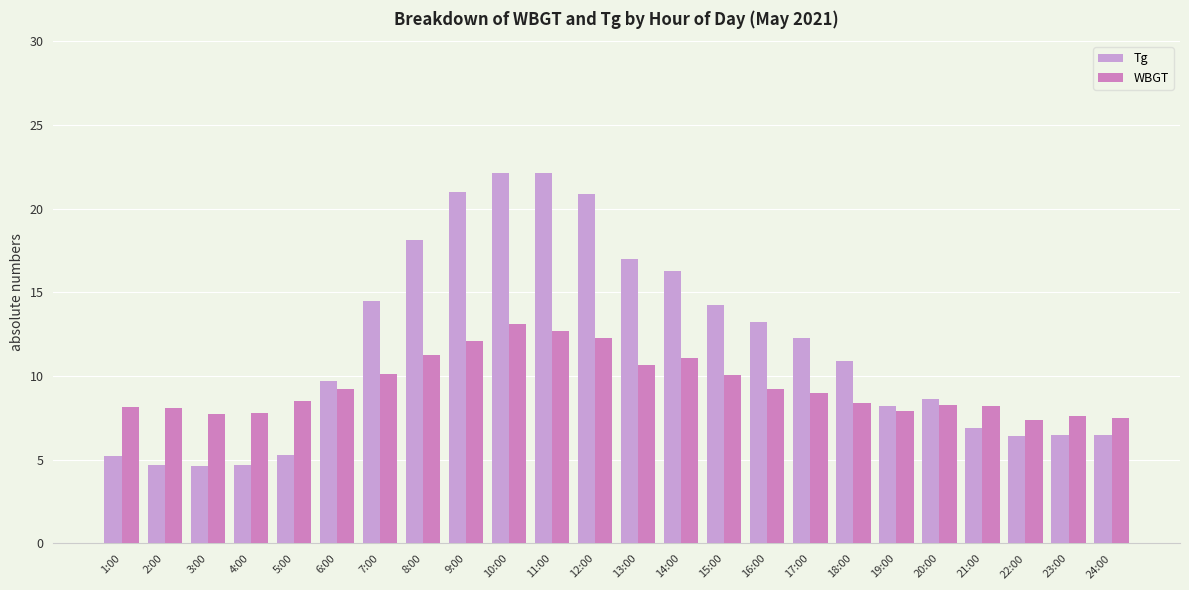

How many bars are there in total?

48